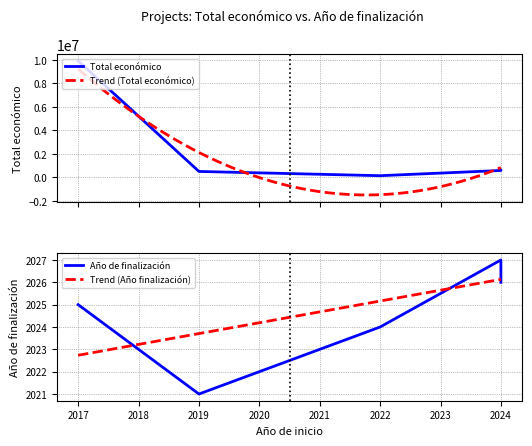

What is the difference between the maximum and minimum values in the Año de finalización series?

6